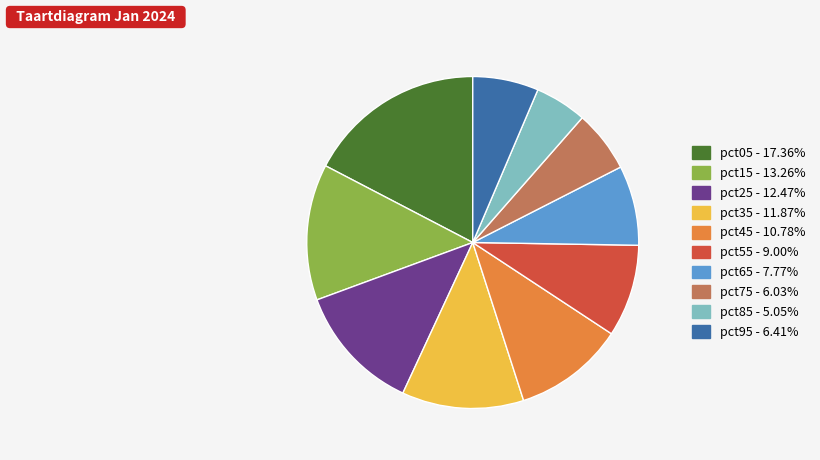

Is there any slice that represents more than half of the pie?

No